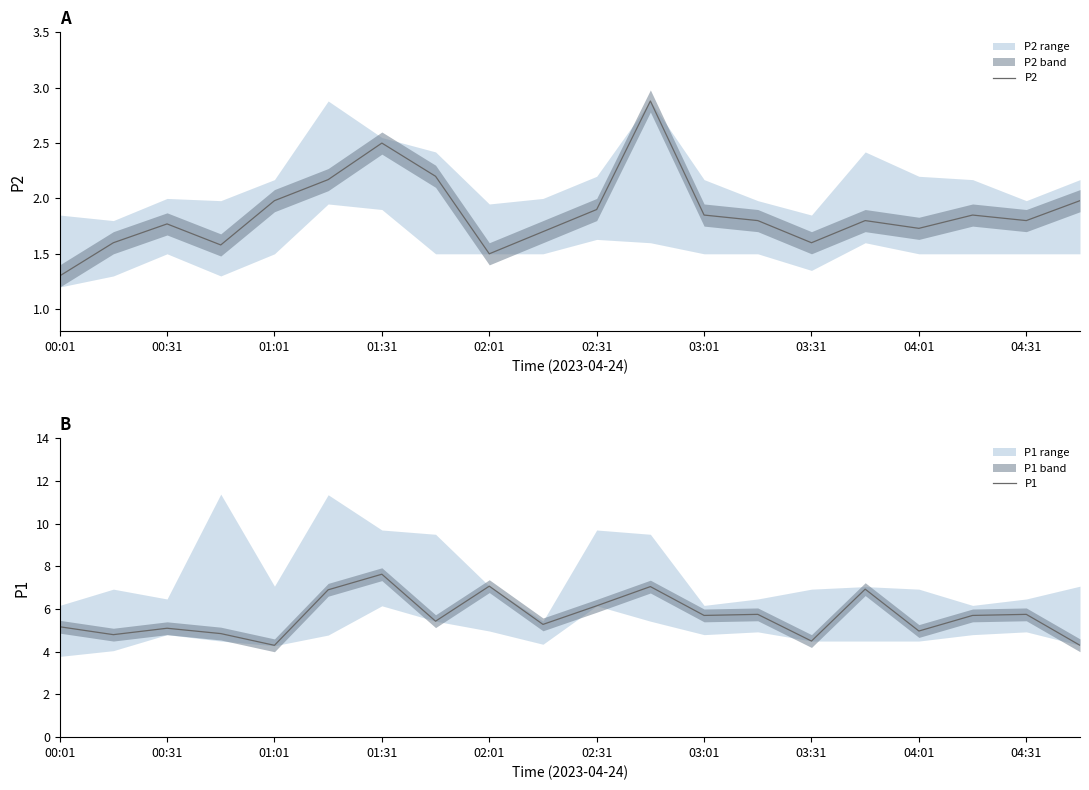

Does the chart display data point markers on the line(s)?

No